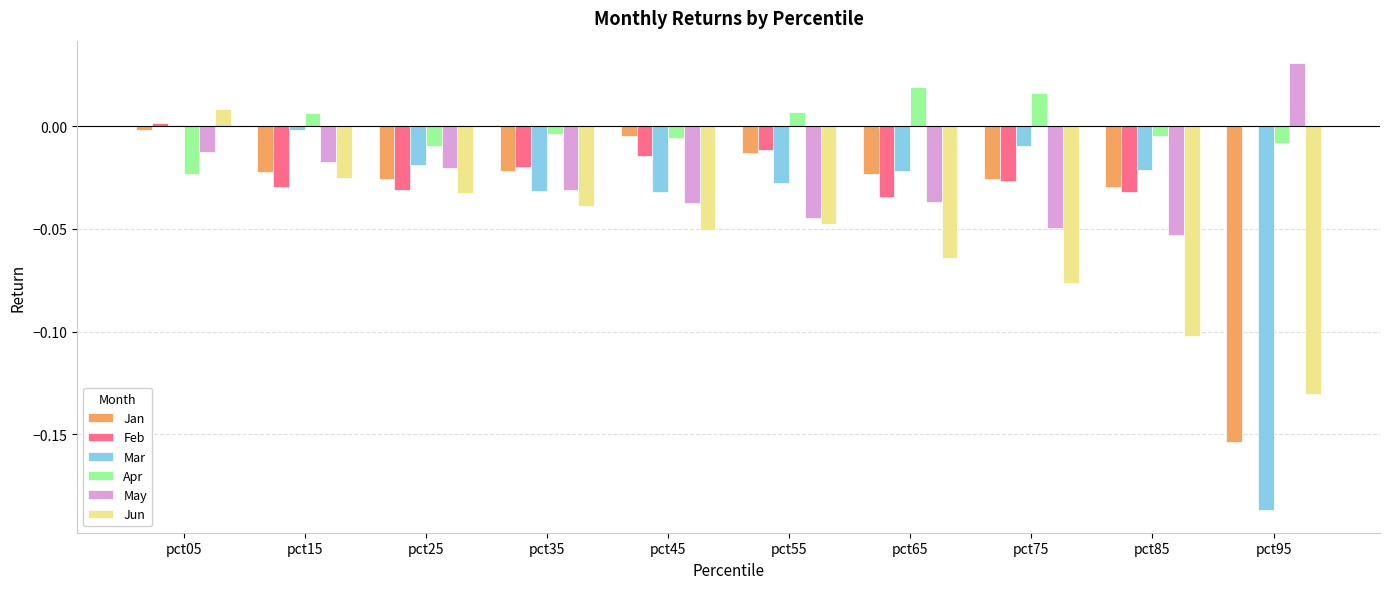

Which series has the largest range (max minus min)?

Mar